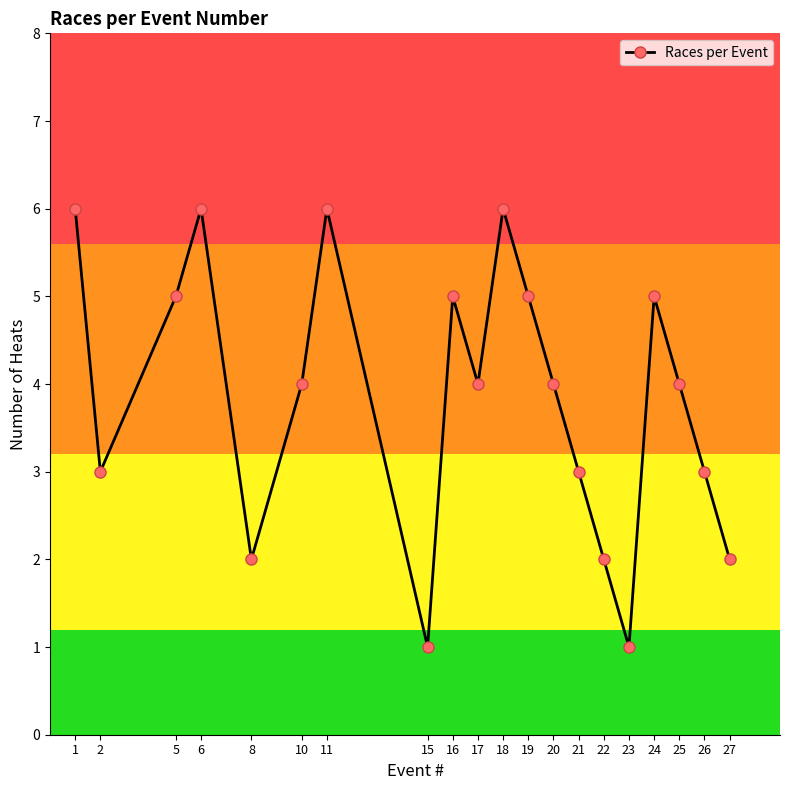

Reading left to right, list all the values displayed in this chart.

1=6	2=3	5=5	6=6	8=2	10=4	11=6	15=1	16=5	17=4	18=6	19=5	20=4	21=3	22=2	23=1	24=5	25=4	26=3	27=2